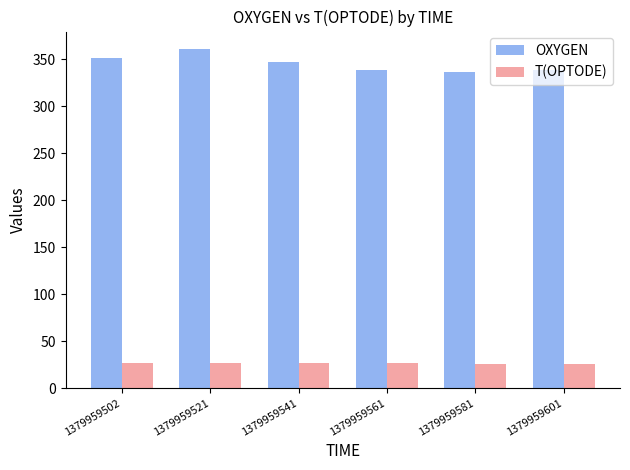

What is the difference between the maximum and minimum values in the T(OPTODE) series?

0.9